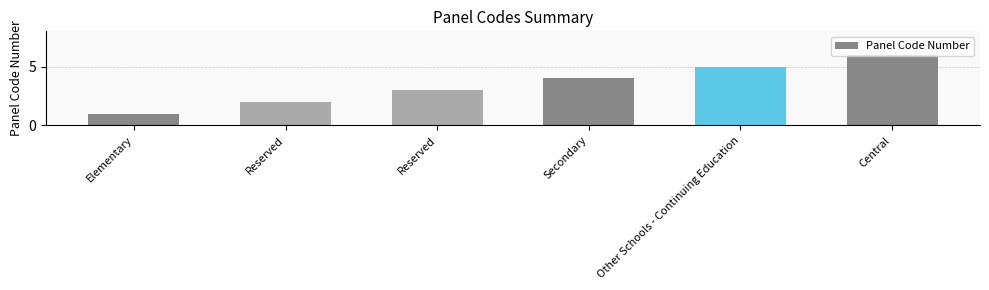

How many values are below 4?

3